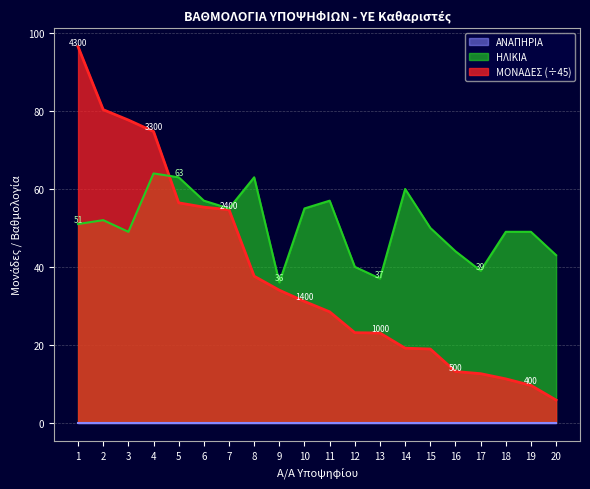

How many lines are shown in the chart?

3